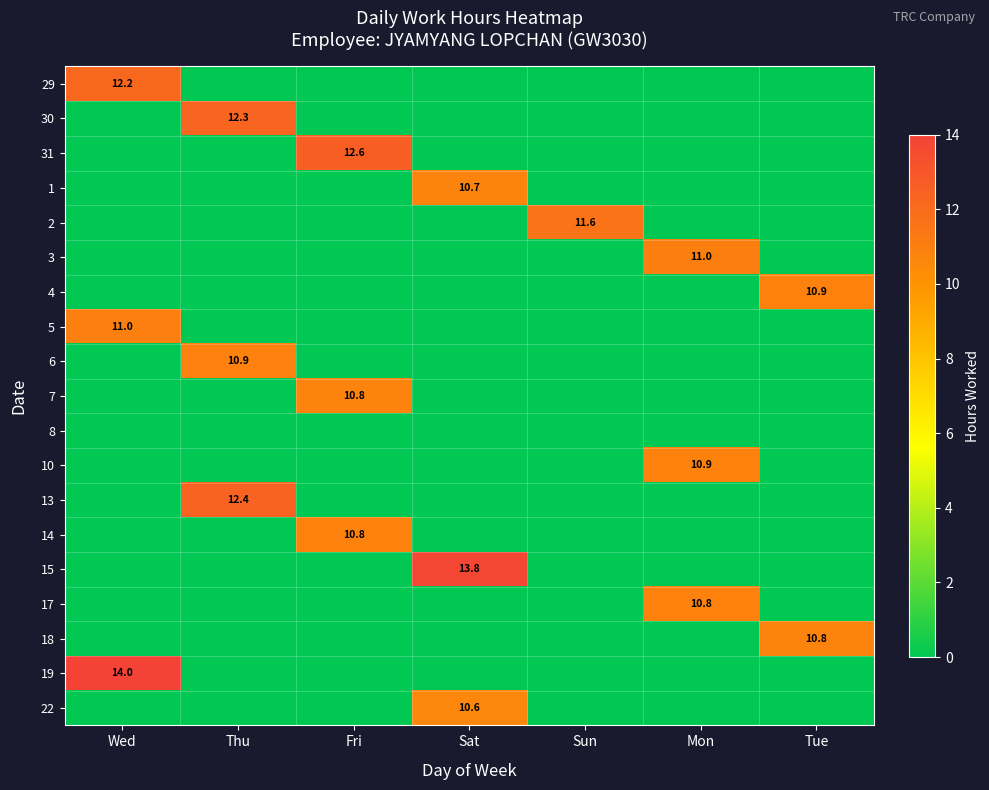

How many series are shown in this chart?

19